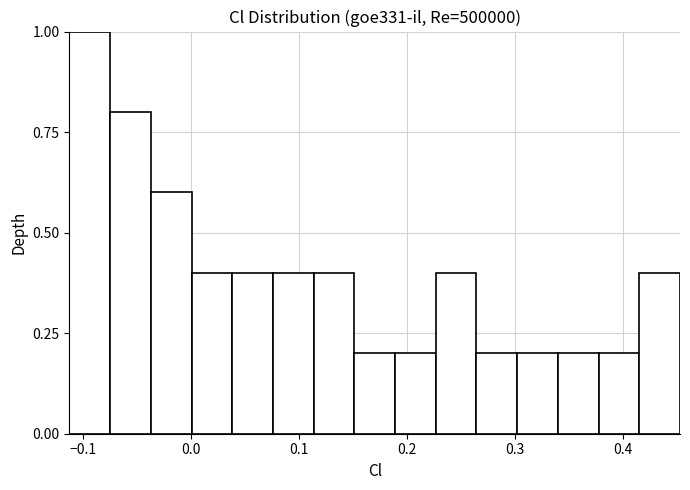

Around what value on the x-axis is the tallest bar? Give the approximate position of its centre, as read against the axis.

-0.09